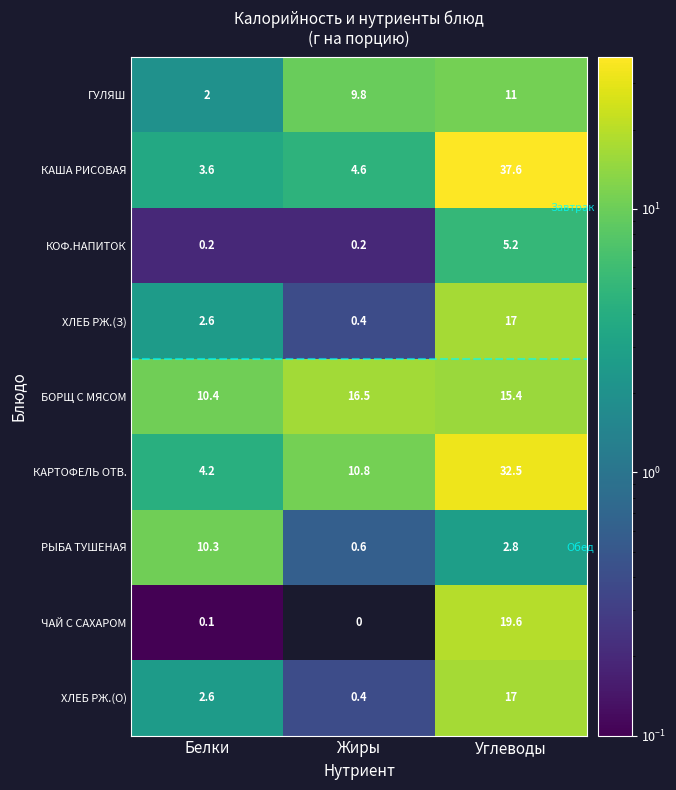

True or false: ГУЛЯШ has a value of 13.6 at Жиры.

False